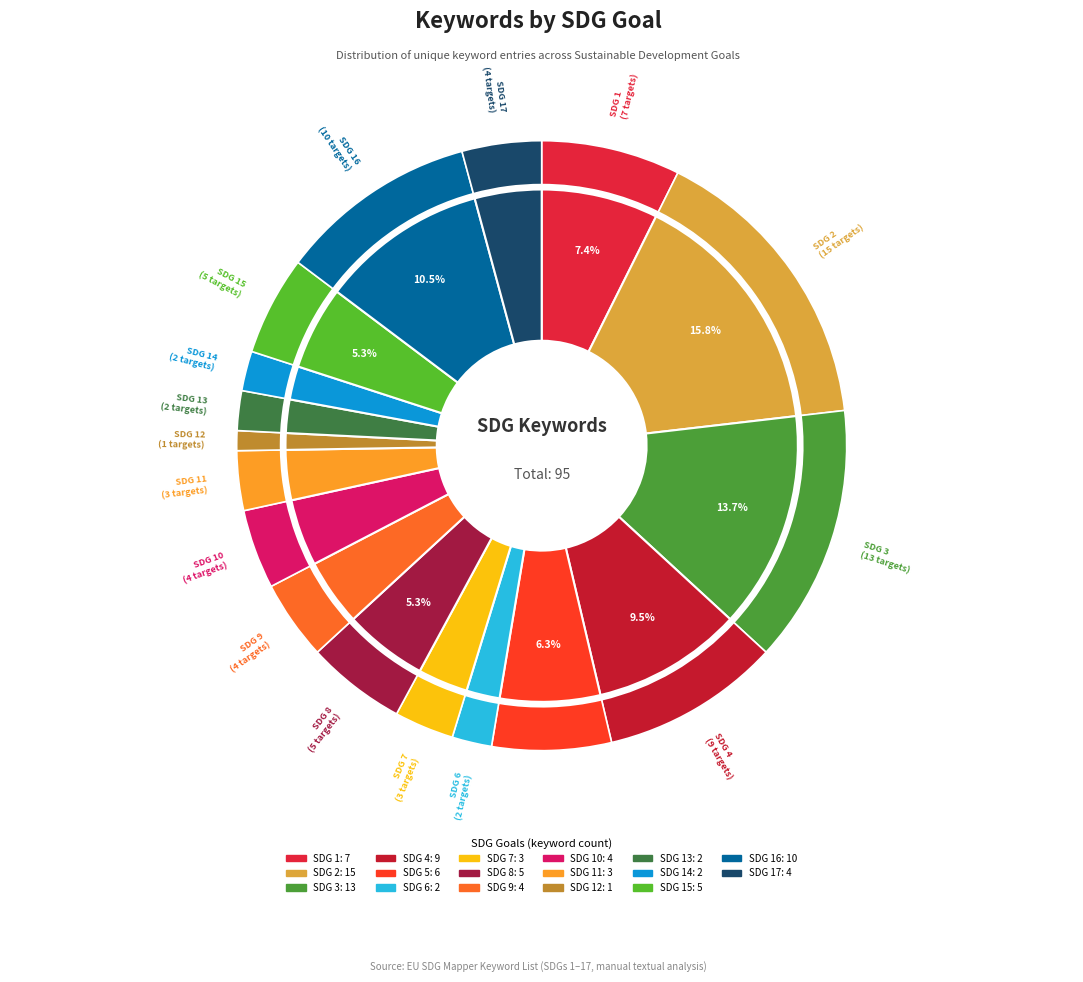

Is SDG 15 the majority of the pie?

No